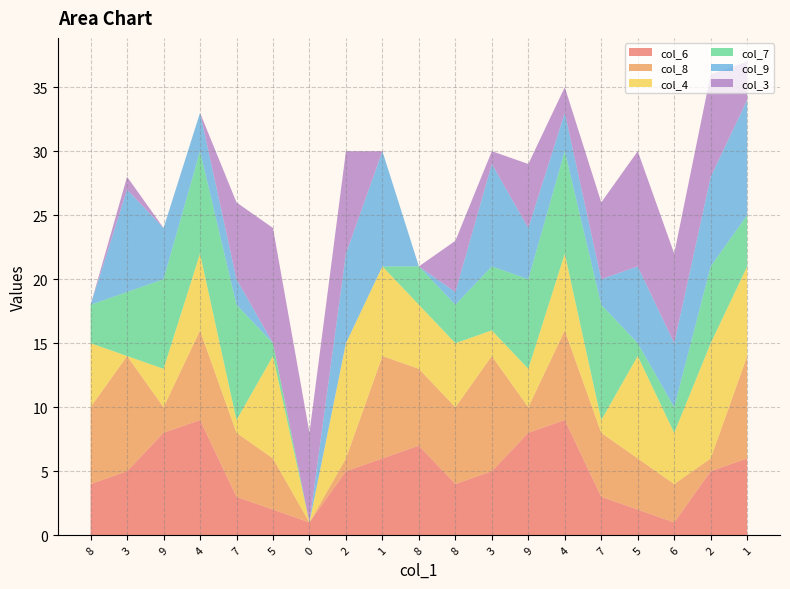

Reading left to right, list all the values displayed in this chart.

col_6: 8=4	3=5	9=8	4=9	7=3	5=2	0=1	2=5	1=6	8=7	8=4	3=5	9=8	4=9	7=3	5=2	6=1	2=5	1=6
col_8: 8=6	3=9	9=2	4=7	7=5	5=4	0=0	2=1	1=8	8=6	8=6	3=9	9=2	4=7	7=5	5=4	6=3	2=1	1=8
col_4: 8=5	3=0	9=3	4=6	7=1	5=8	0=0	2=9	1=7	8=5	8=5	3=2	9=3	4=6	7=1	5=8	6=4	2=9	1=7
col_7: 8=3	3=5	9=7	4=8	7=9	5=1	0=0	2=0	1=0	8=3	8=3	3=5	9=7	4=8	7=9	5=1	6=2	2=6	1=4
col_9: 8=0	3=8	9=4	4=3	7=2	5=0	0=0	2=7	1=9	8=0	8=1	3=8	9=4	4=3	7=2	5=6	6=5	2=7	1=9
col_3: 8=0	3=1	9=0	4=0	7=6	5=9	0=7	2=8	1=0	8=0	8=4	3=1	9=5	4=2	7=6	5=9	6=7	2=8	1=3